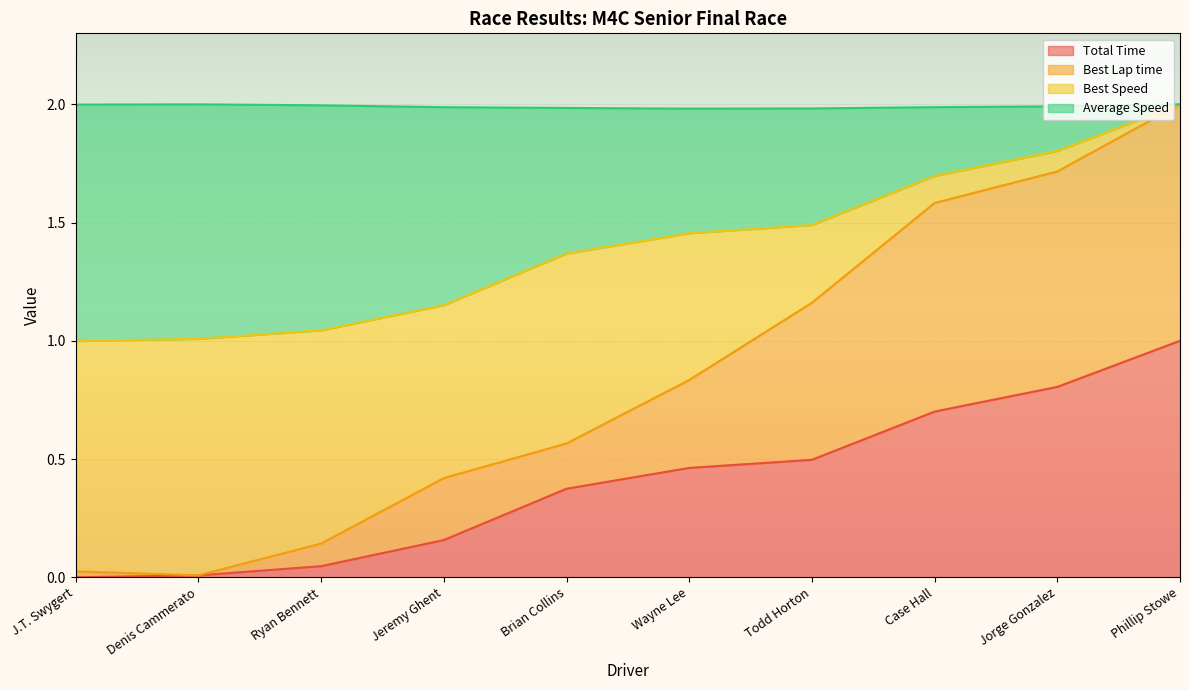

Is it true that Total Time equals -0.6 at J.T. Swygert?

False